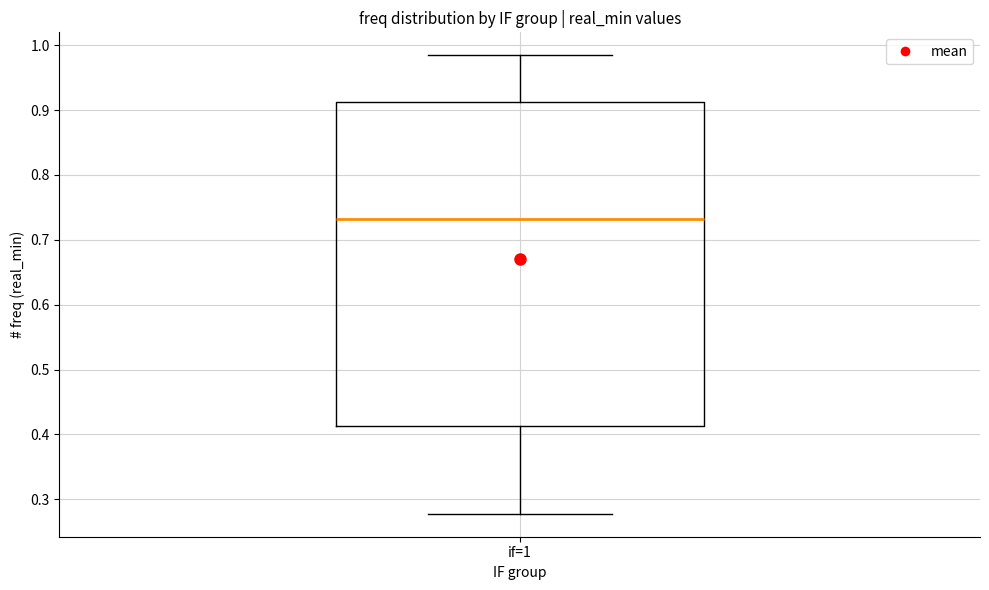

Transcribe this box plot: give where the median line is, the range the box spans, and where the two whiskers end, as read against the y-axis. The values are not printed on the chart, so give them approximately, as read against the axis.

median 0.73, box 0.41 to 0.91, whiskers 0.28 to 0.98